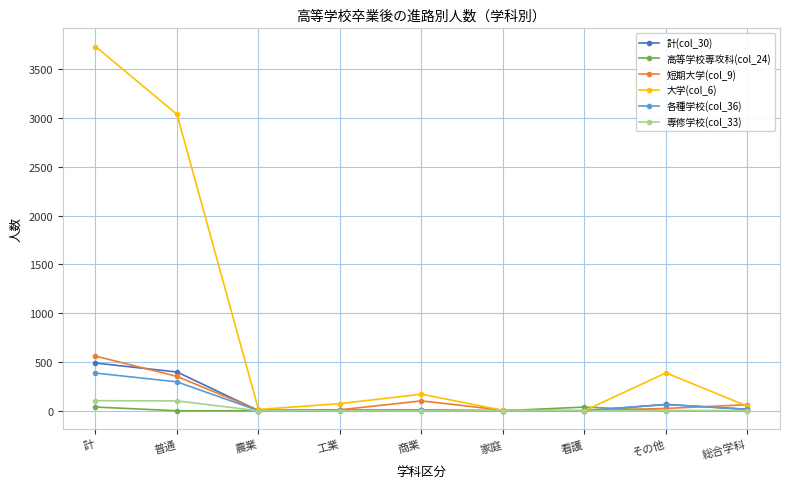

What is the label of the 9th point from the right?

計